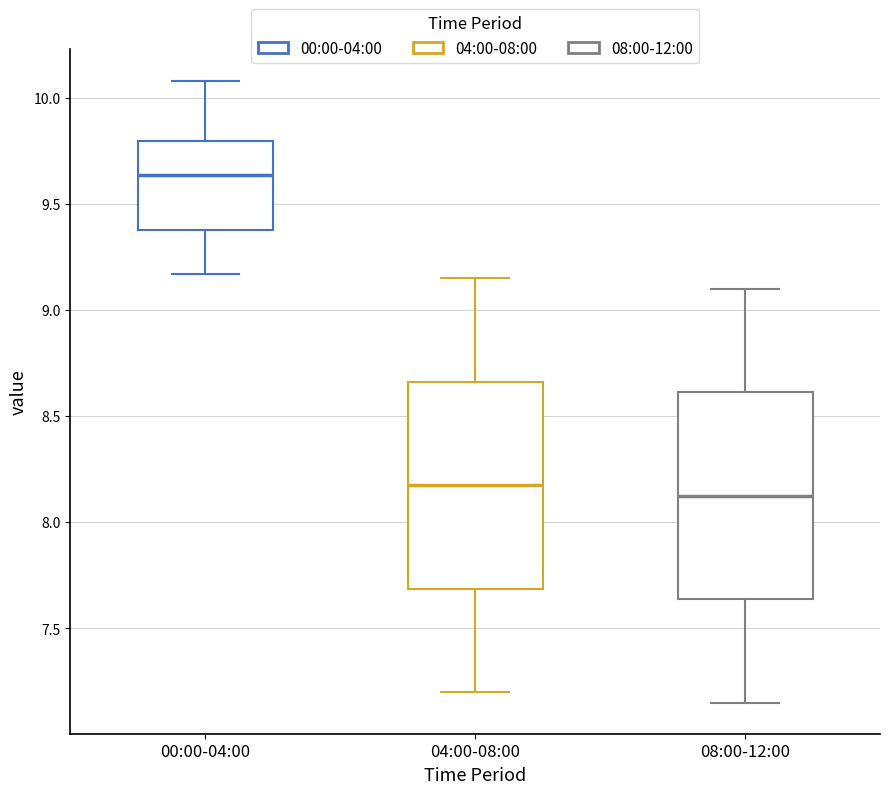

Reading left to right, transcribe this box plot: for each box, give where its median line is, the range the box spans, and where its two whiskers end, as read against the y-axis. The values are not printed on the chart, so give them approximately, as read against the axis.

00:00-04:00: median 9.65, box 9.40 to 9.80, whiskers 9.15 to 10.10
04:00-08:00: median 8.20, box 7.70 to 8.65, whiskers 7.20 to 9.15
08:00-12:00: median 8.15, box 7.65 to 8.60, whiskers 7.15 to 9.10